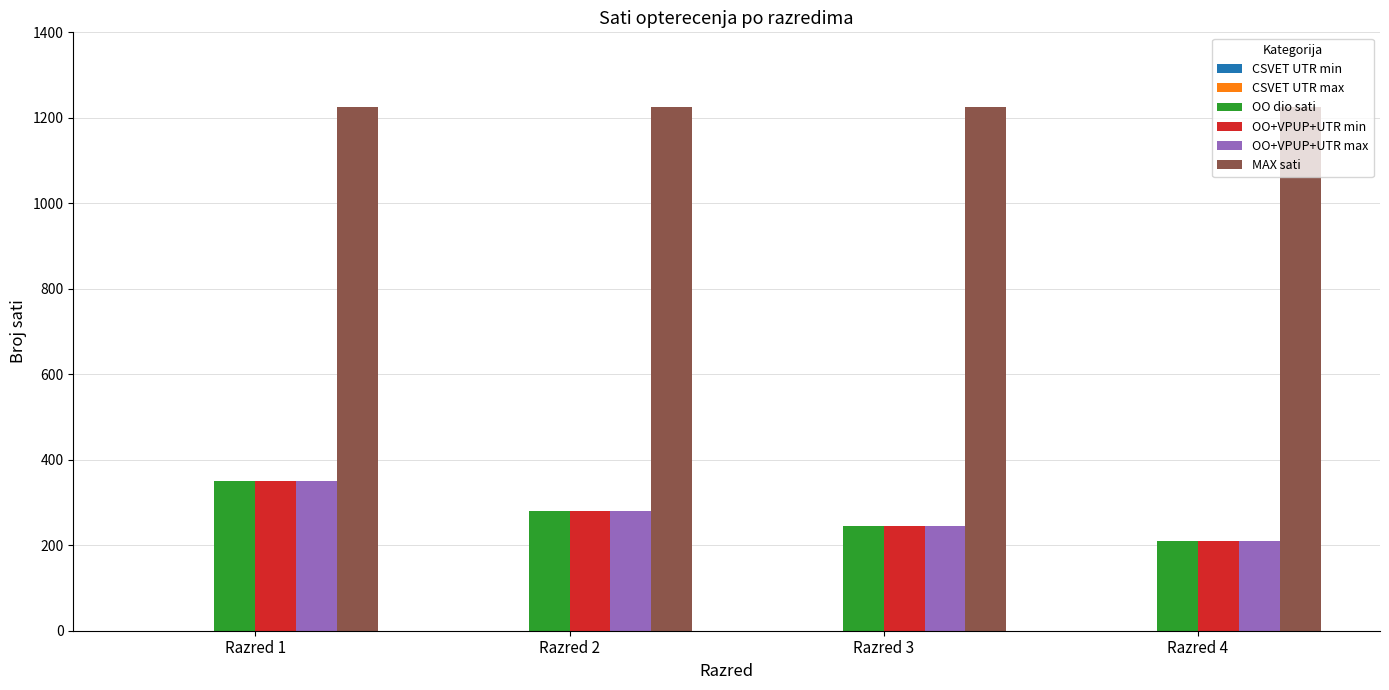

What is the difference between the maximum and minimum values in the OO dio sati series?

140